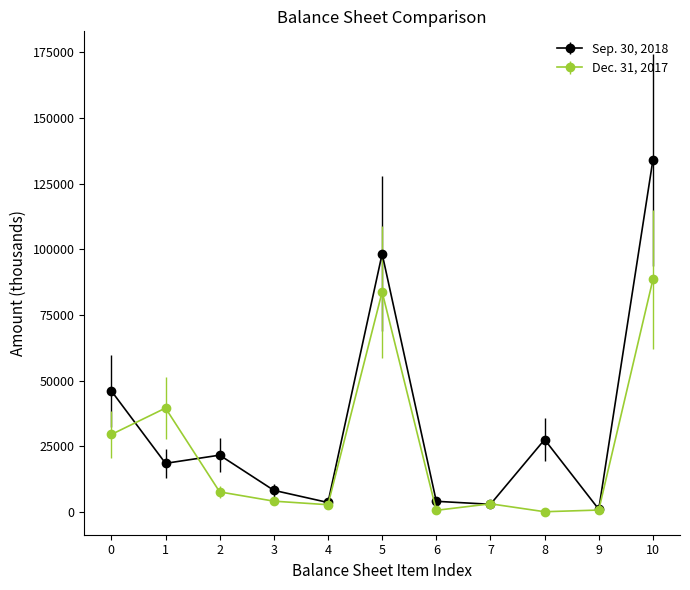

List the series in order of their peak value, highest first.

Sep. 30, 2018, Dec. 31, 2017